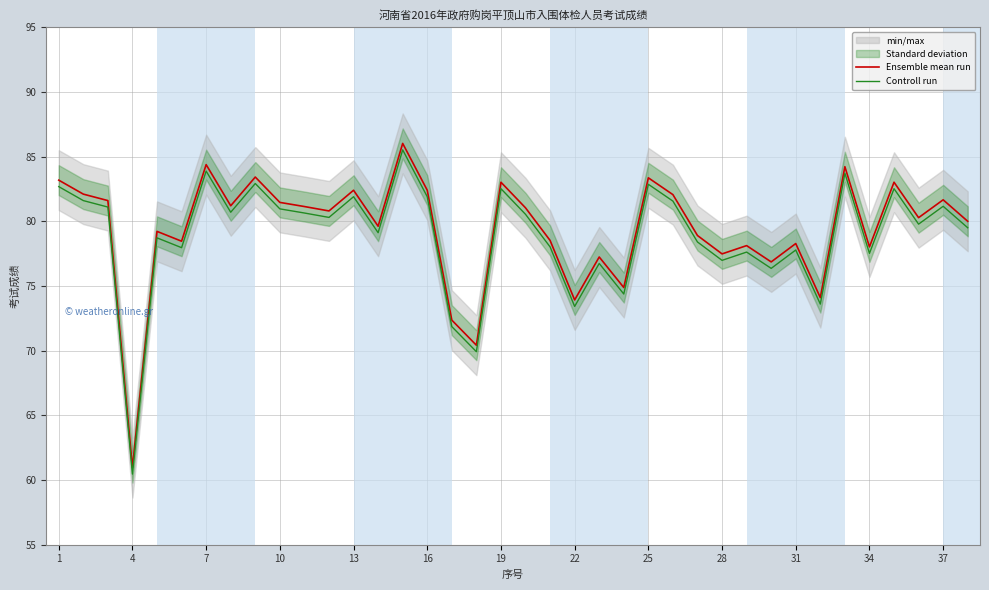

At which label does Controll run reach its minimum?

4